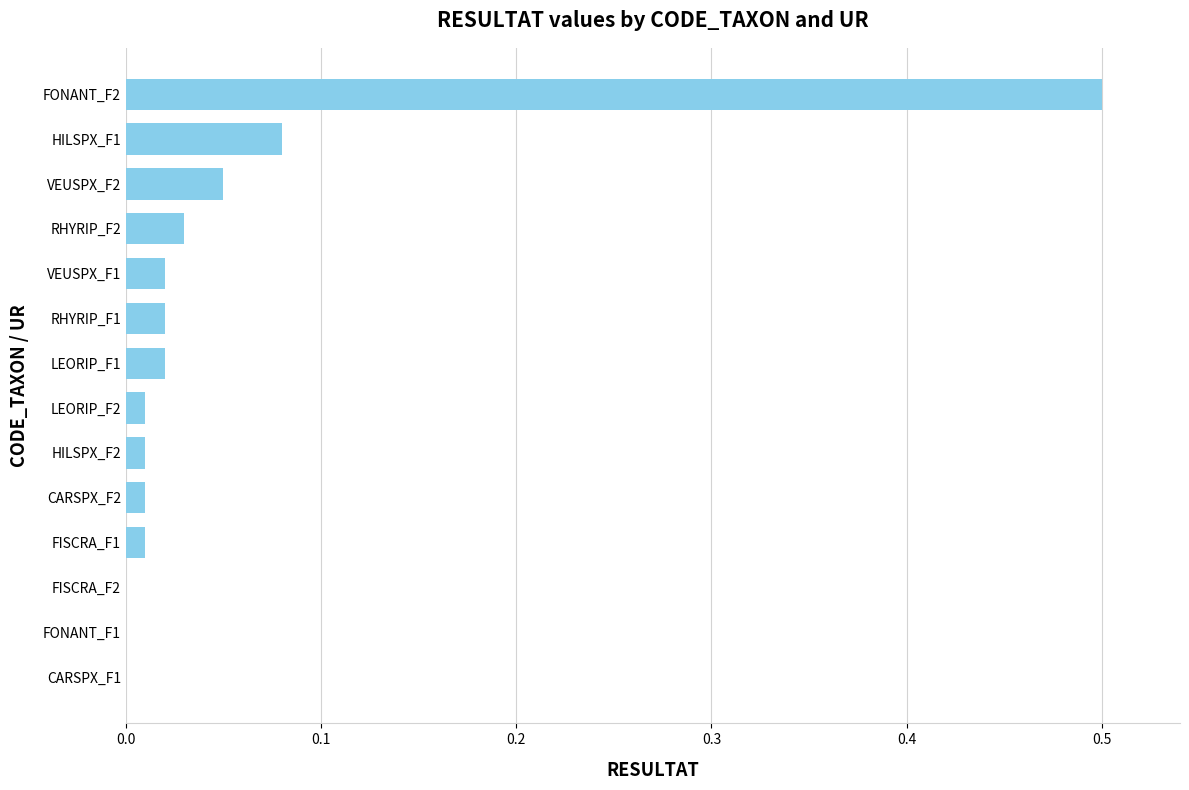

How many data points does each series have?

14